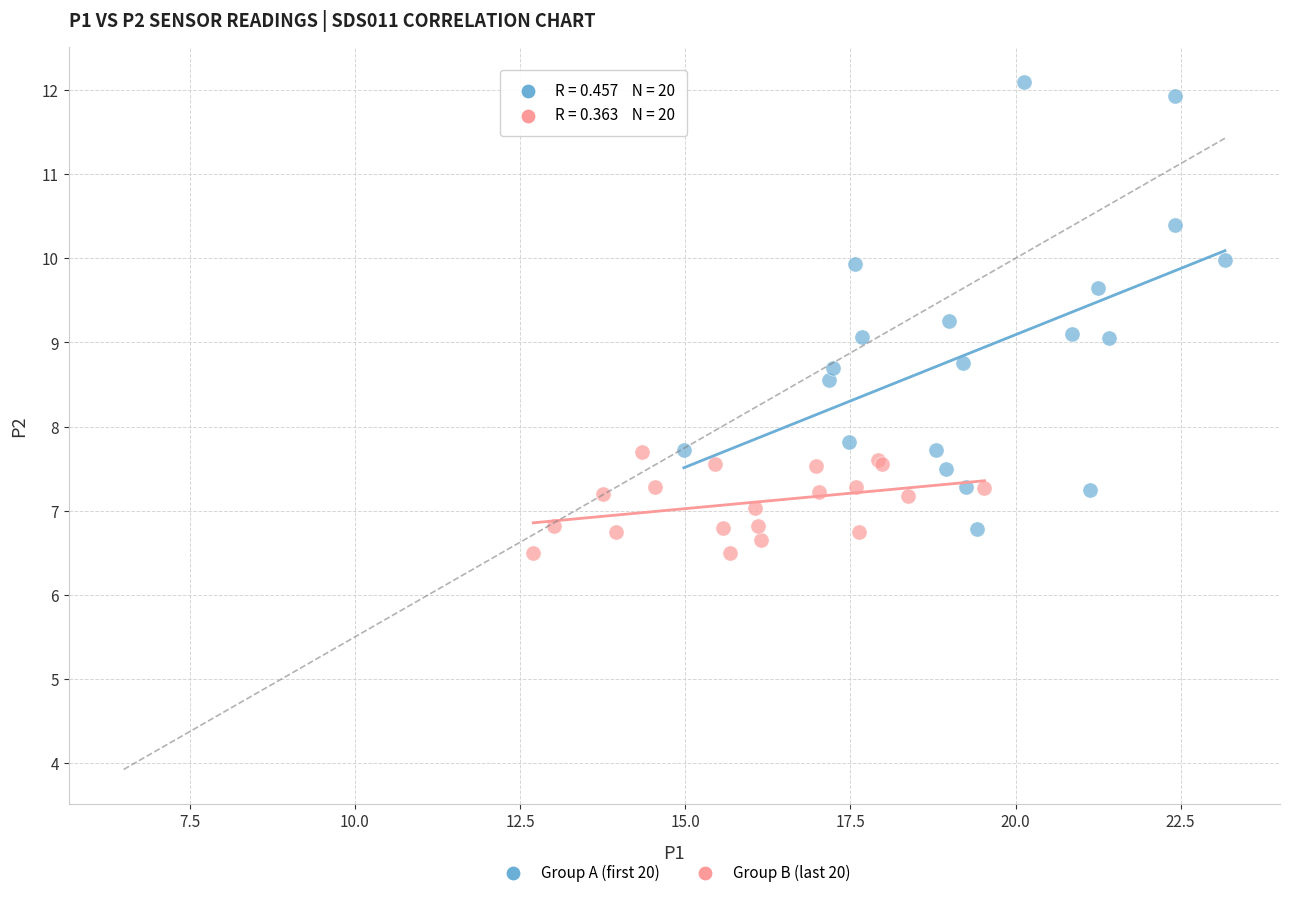

What are all the series names shown in the legend?

Group A (first 20), Group B (last 20)